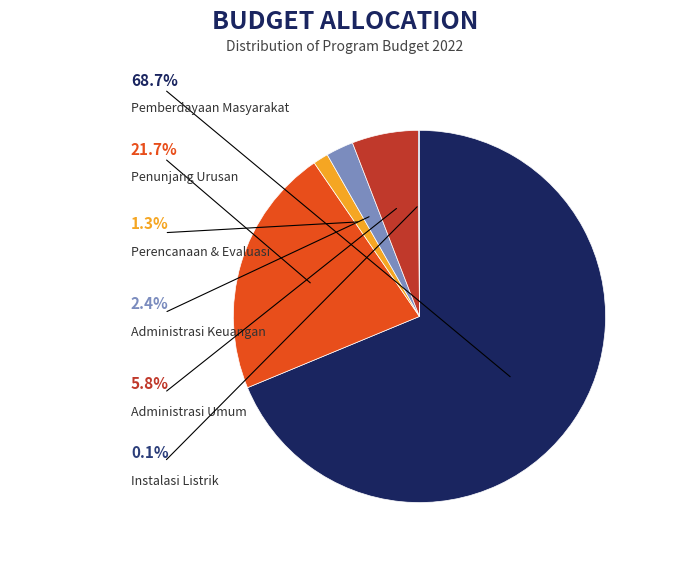

Is there any slice that represents more than half of the pie?

Yes